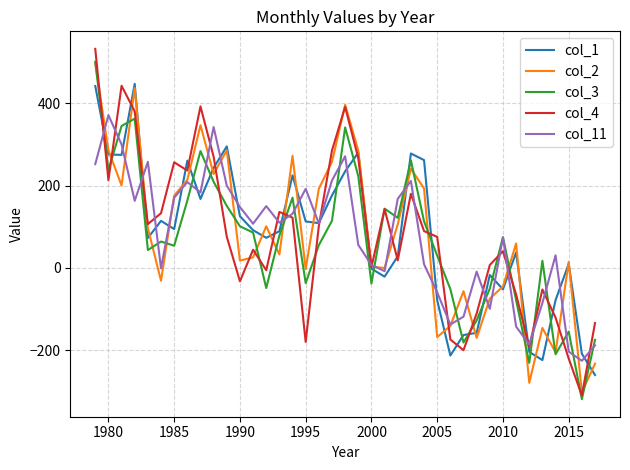

Which series has the largest range (max minus min)?

col_4